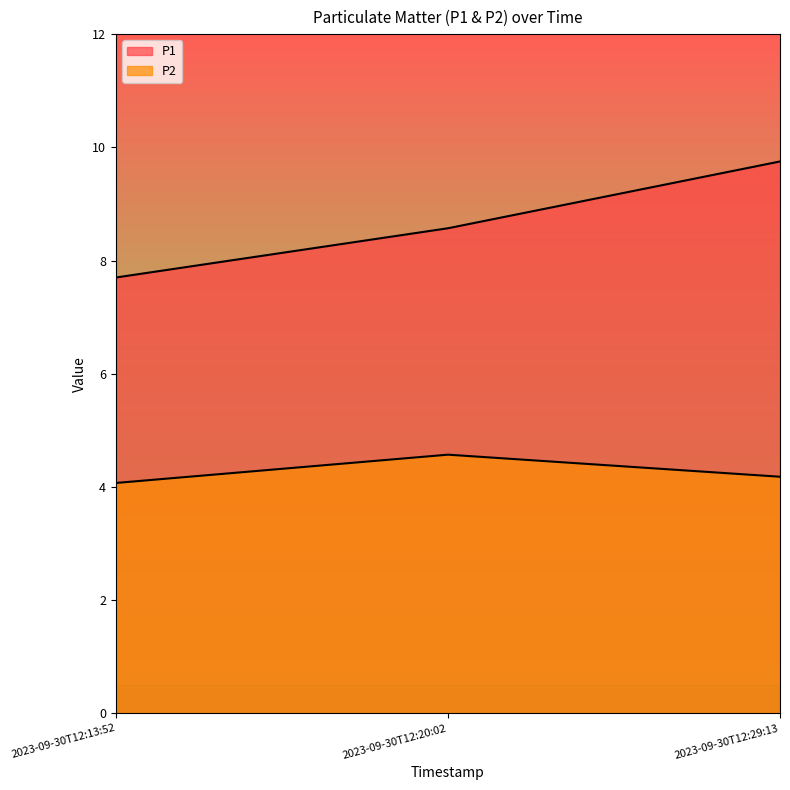

What is the difference between the maximum and second lowest values in the P1 series?

1.2